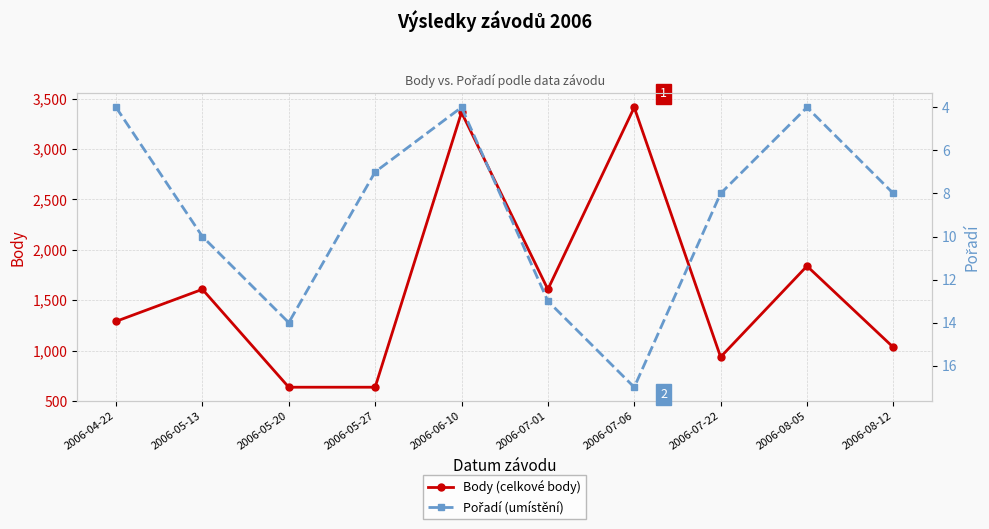

Rank the series at 2006-08-05 from highest to lowest value.

Body (celkové body), Pořadí (umístění)